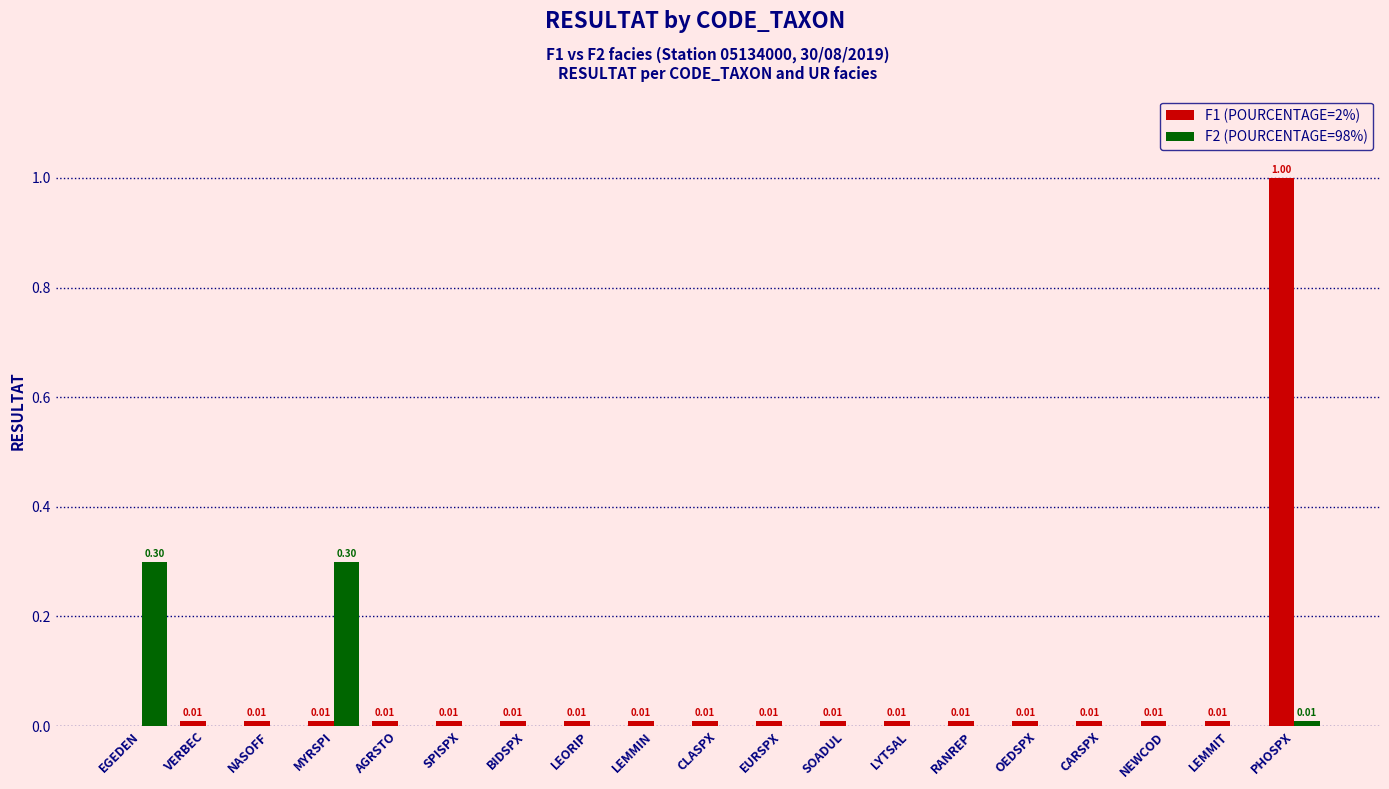

Between EURSPX and PHOSPX, which series saw the biggest shift?

F1 (POURCENTAGE=2%)